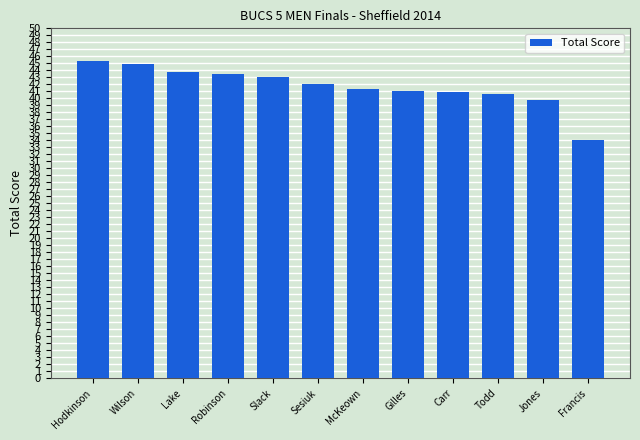

Count the number of data series in this chart.

1